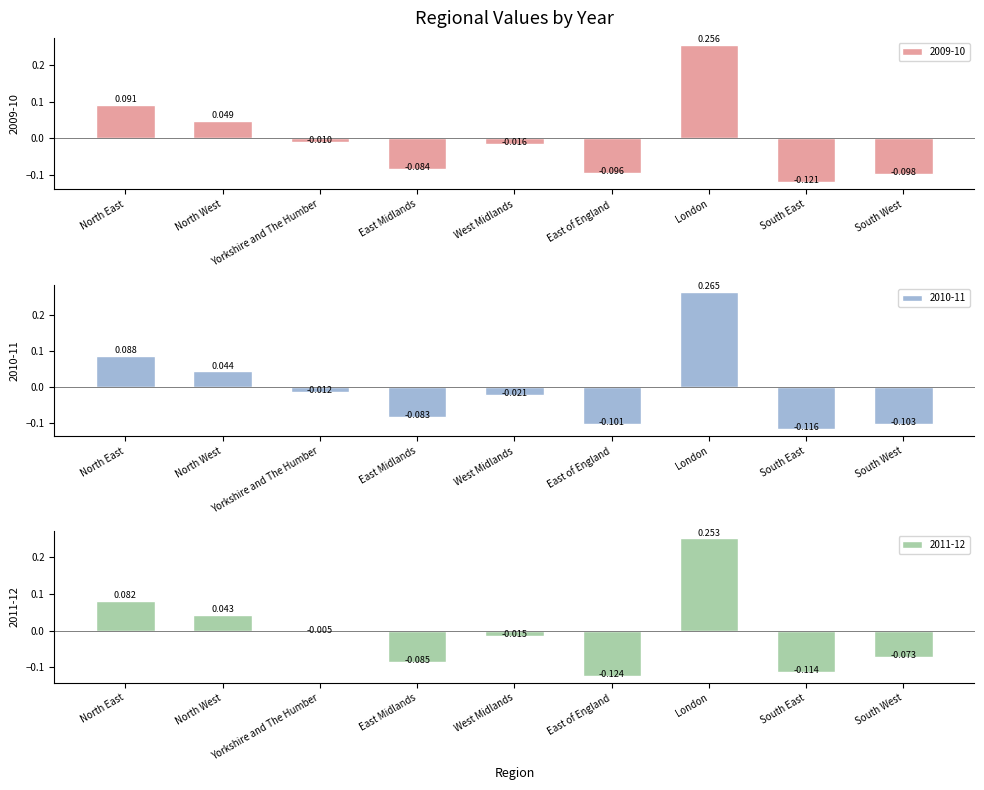

What is the sum of the 2009-10 values at East Midlands and Yorkshire and The Humber?

-0.1